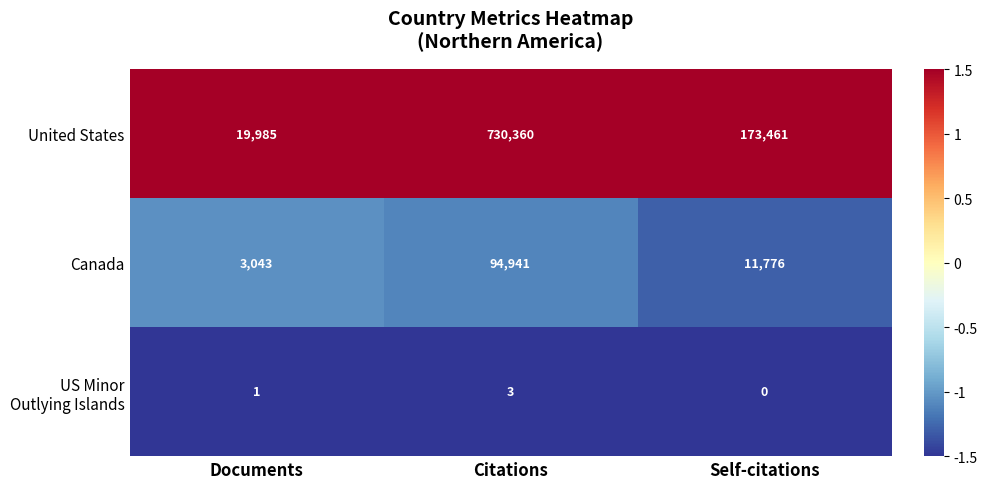

Which series has the largest range (max minus min)?

United States